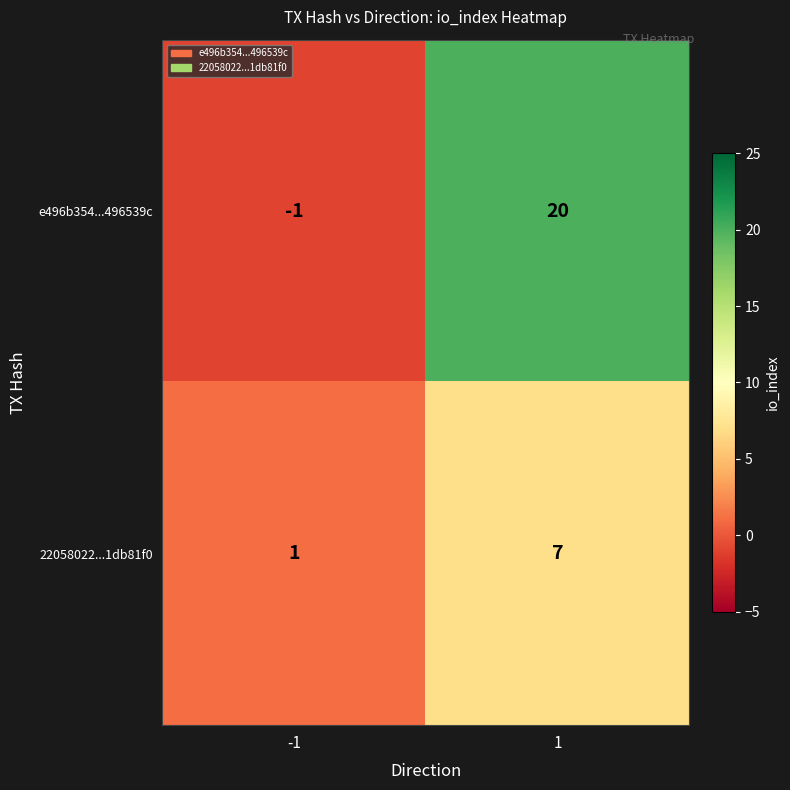

At which category is the sum across all series the highest?

1